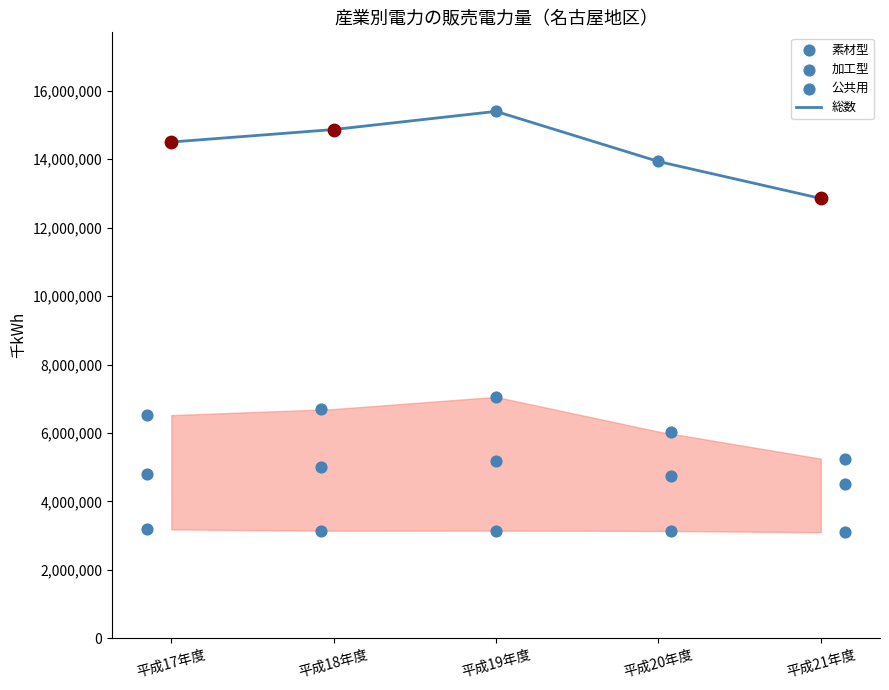

What are all the series names shown in the legend?

総数, 素材型, 加工型, 公共用